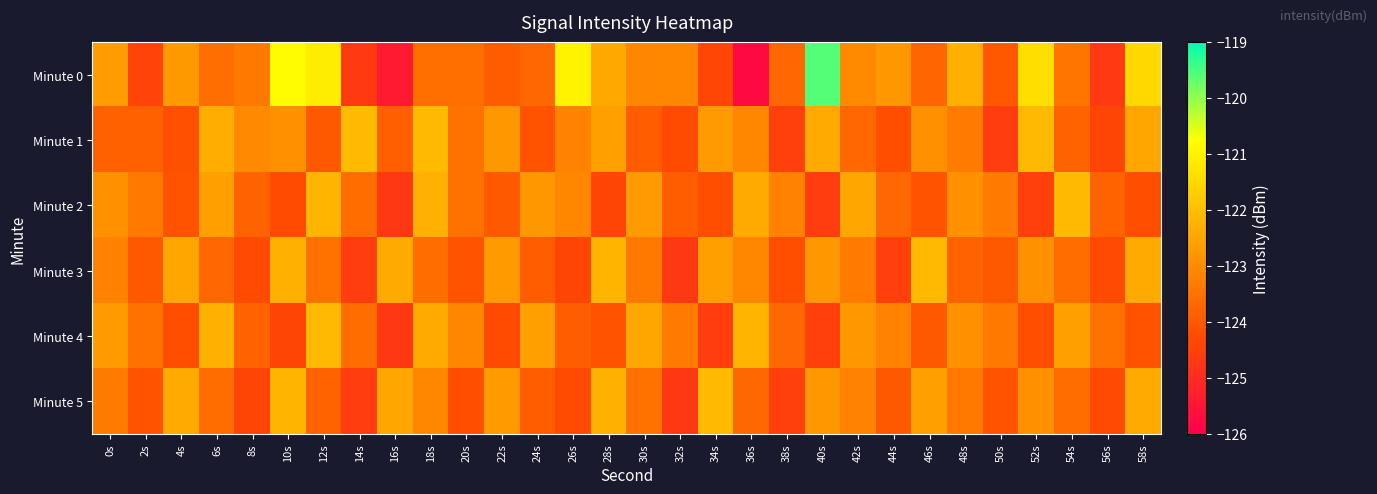

Rank the series by their maximum value, from highest to lowest.

Minute 0, Minute 1, Minute 2, Minute 3, Minute 4, Minute 5